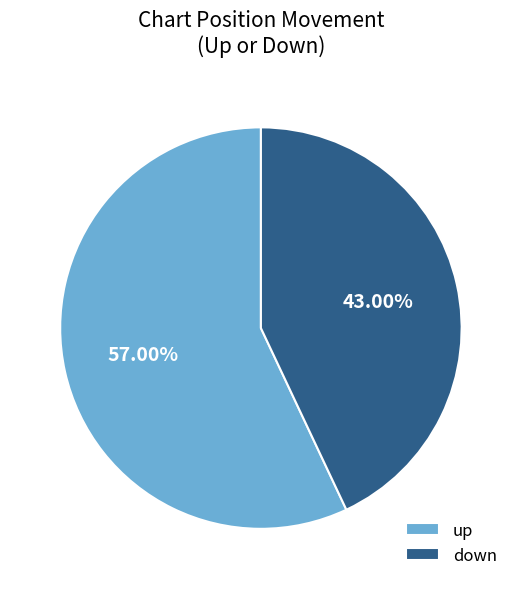

Is there any slice that represents more than half of the pie?

Yes